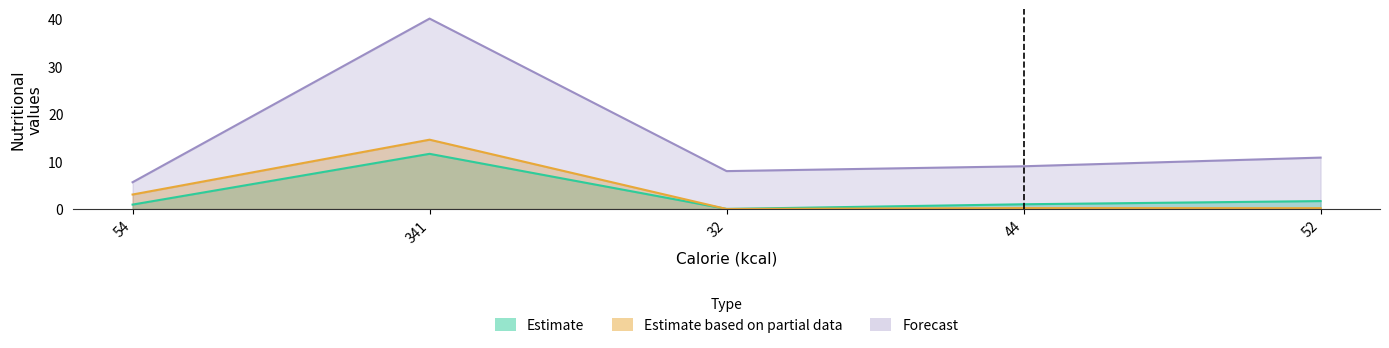

Which has a higher value, 54 or 44?

44